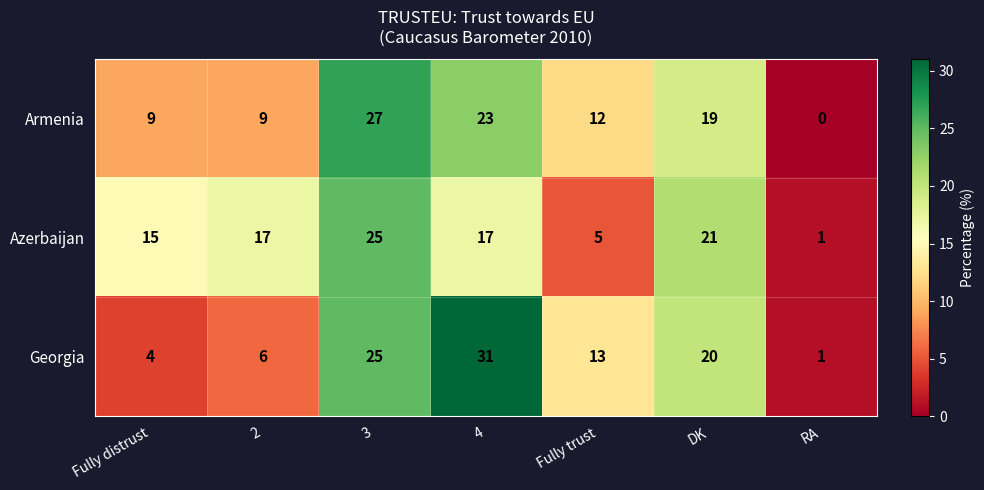

What is the sum of the Armenia values at 2 and Fully distrust?

18